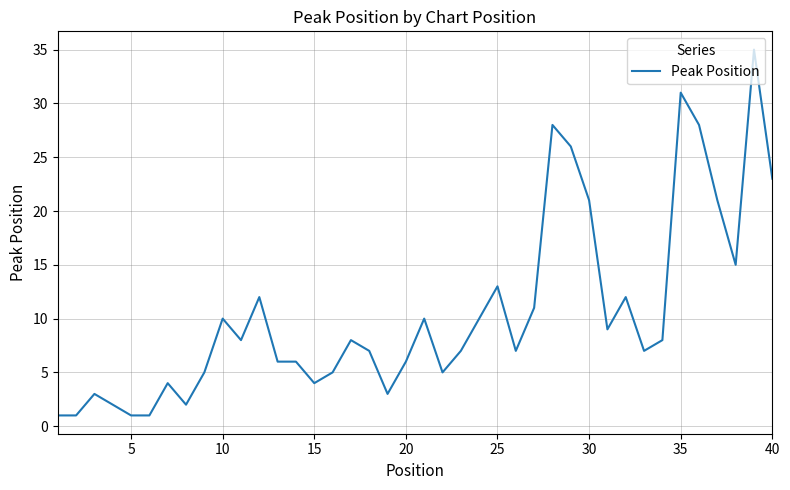

What is the greatest value displayed?

35